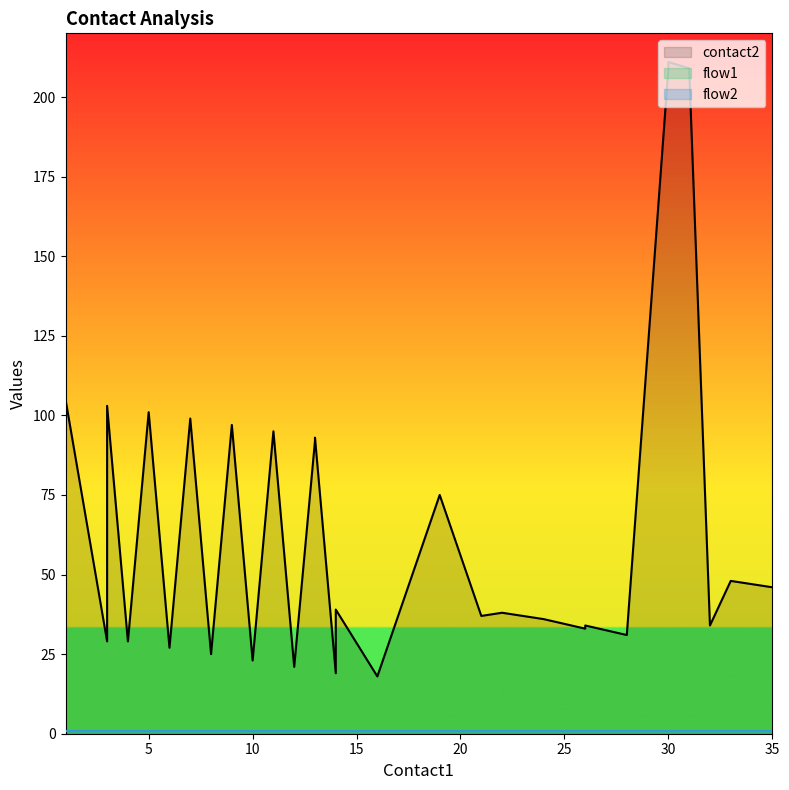

Which series has the largest range (max minus min)?

contact2